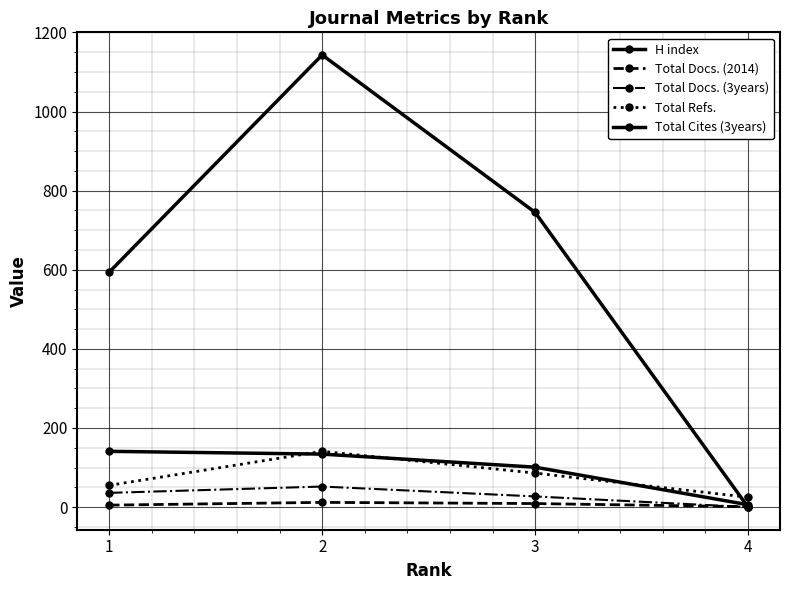

Which series has the widest spread of values?

Total Cites (3years)